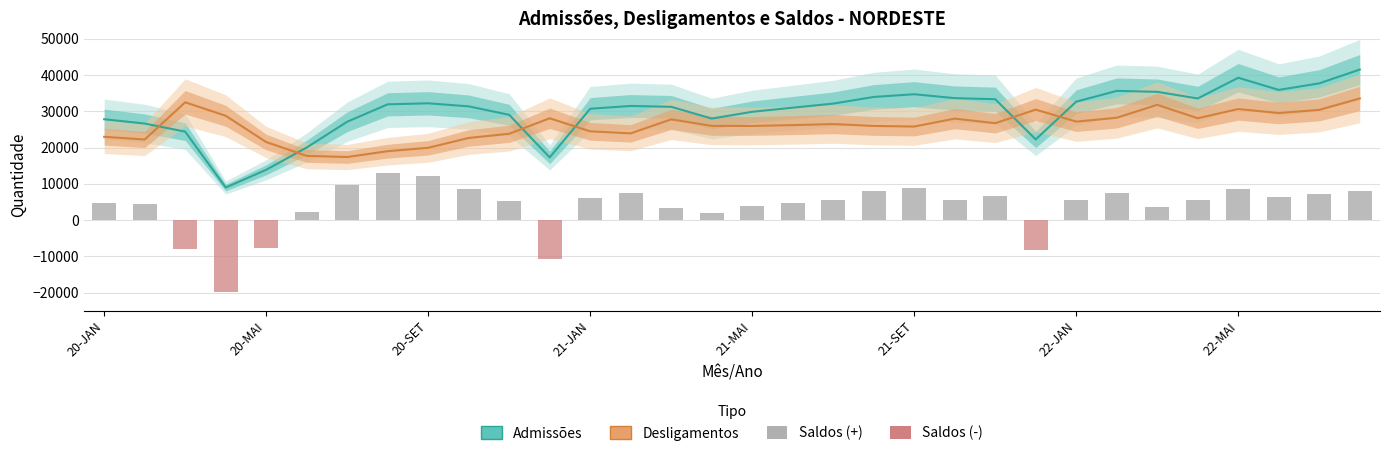

Rank the series at 21-SET from lowest to highest value.

Saldos (-), Saldos (+), Desligamentos, Admissões